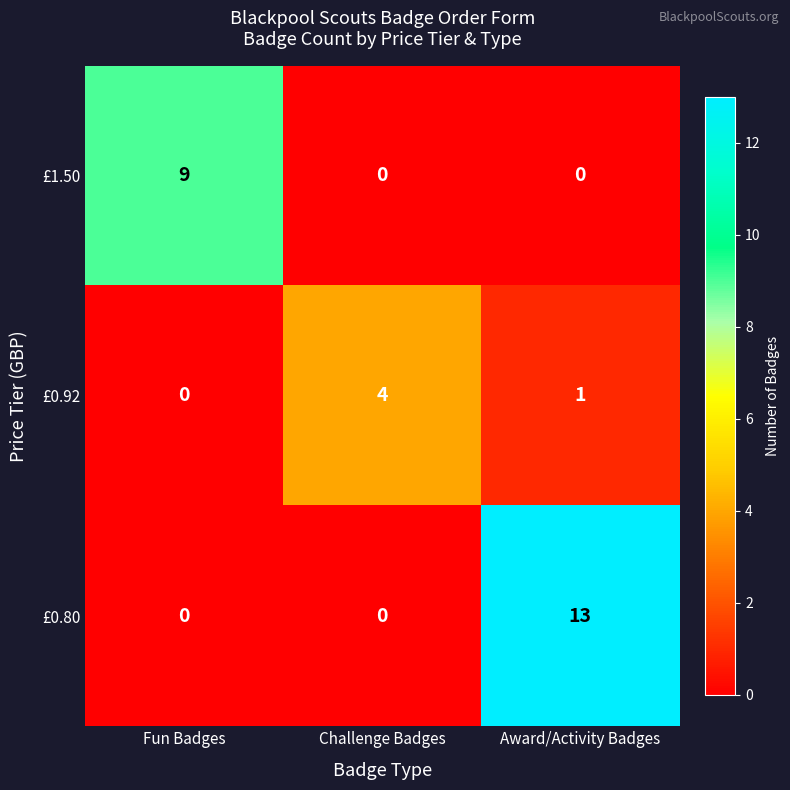

How many data points does each series have?

3